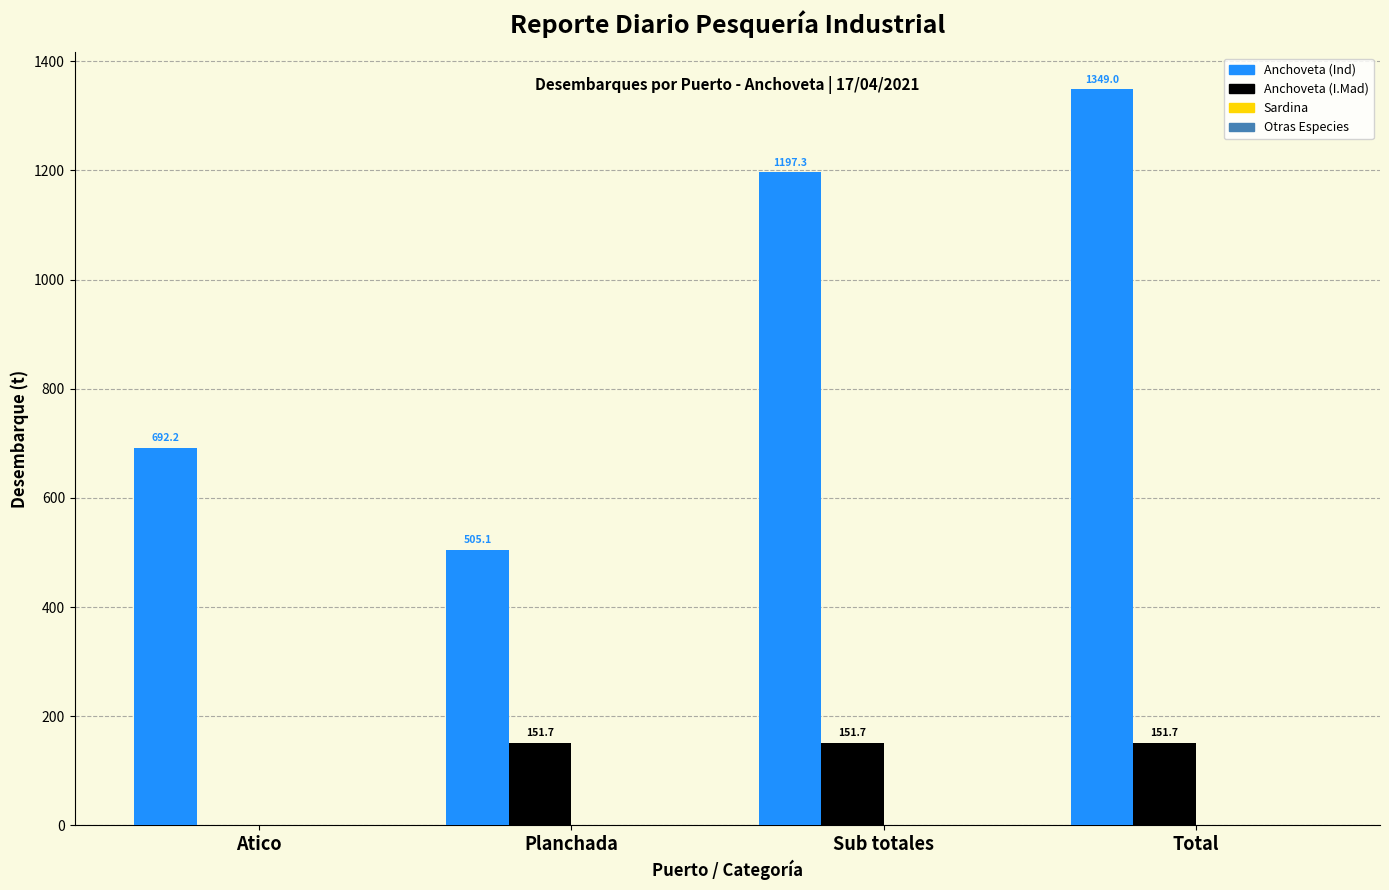

Reading right to left, transcribe all the data shown in this chart.

Anchoveta (Ind): Total=1349.0	Sub totales=1197.3	Planchada=505.1	Atico=692.2
Anchoveta (I.Mad): Total=151.7	Sub totales=151.7	Planchada=151.7	Atico=0.0